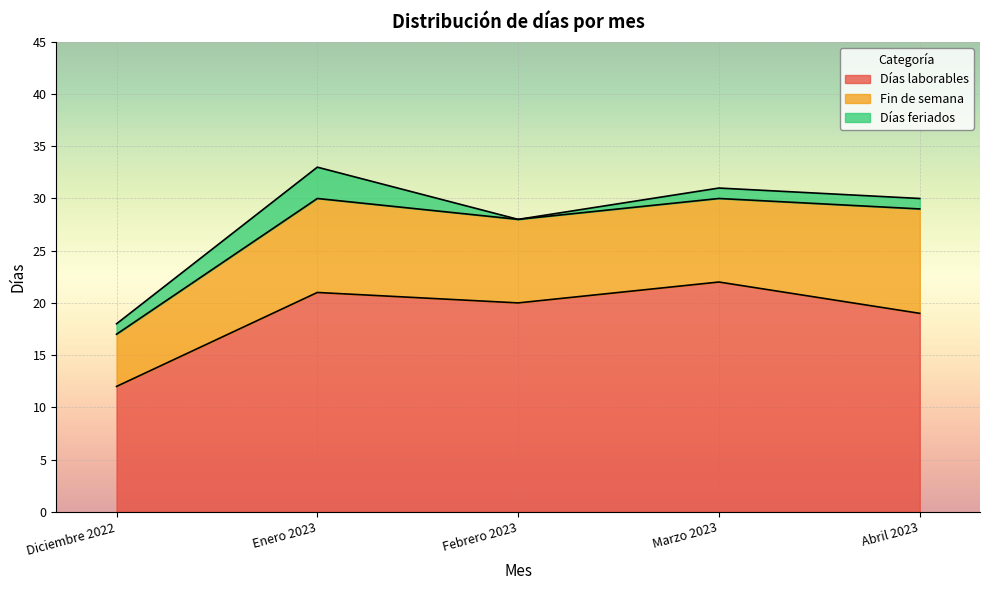

True or false: Fin de semana and Días feriados intersect in this chart.

False